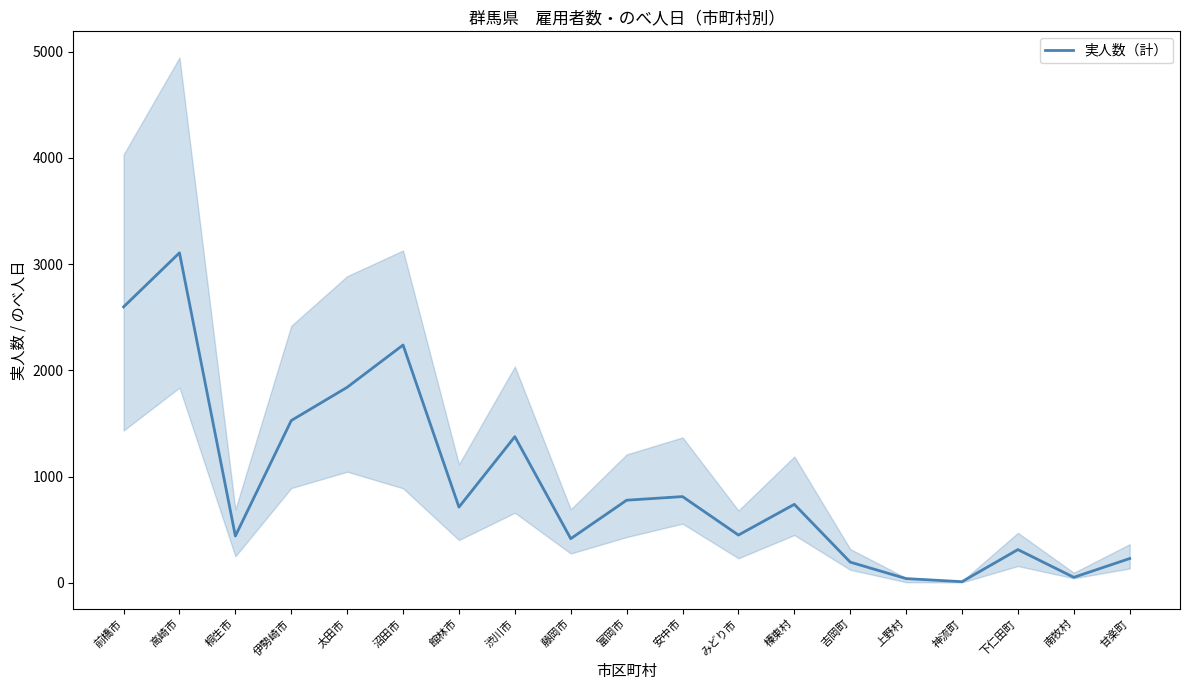

What is the difference between the maximum and minimum values?

3096